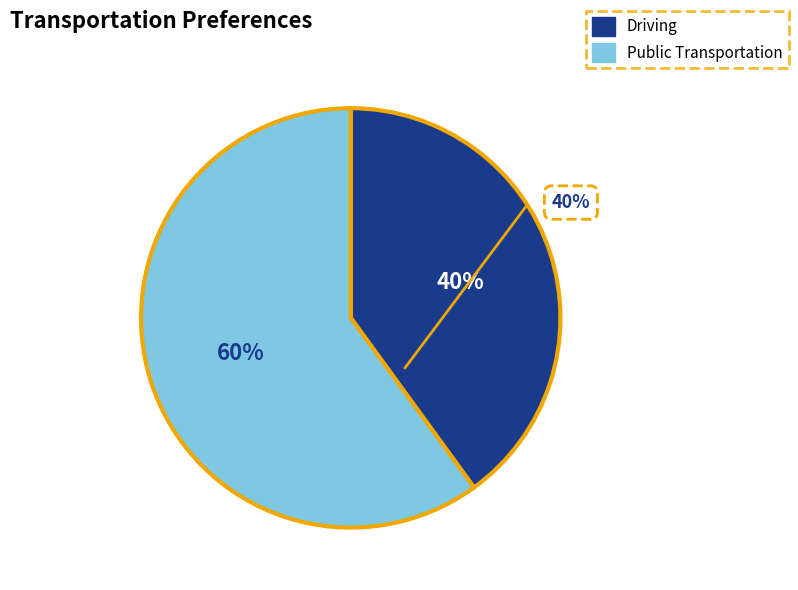

Do 2020-12 and 2021-01 together represent more than half of the pie?

Yes